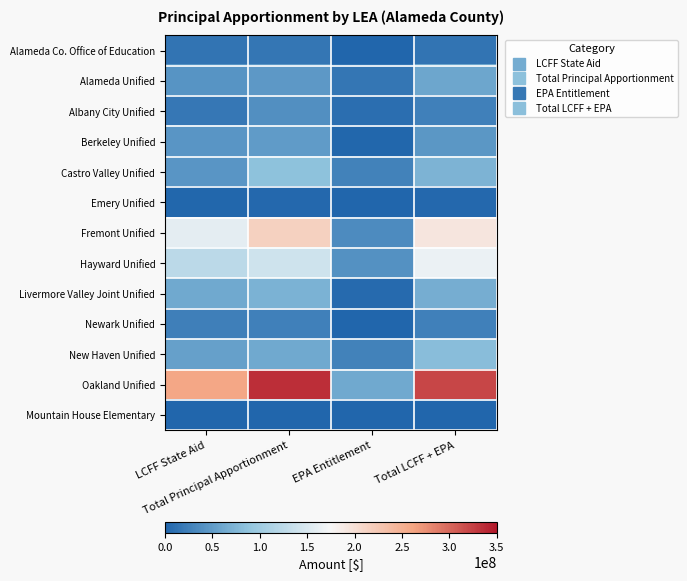

Reading left to right, extract all data points from this chart.

Alameda Co. Office of Education: LCFF State Aid=13699523	Total Principal Apportionment=15548439	EPA Entitlement=35648	Total LCFF + EPA=13735171
Alameda Unified: LCFF State Aid=42754209	Total Principal Apportionment=47603754	EPA Entitlement=16048288	Total LCFF + EPA=58802497
Albany City Unified: LCFF State Aid=16680365	Total Principal Apportionment=38479834	EPA Entitlement=8722220	Total LCFF + EPA=25402585
Berkeley Unified: LCFF State Aid=44360116	Total Principal Apportionment=49400690	EPA Entitlement=1786398	Total LCFF + EPA=46146514
Castro Valley Unified: LCFF State Aid=44910184	Total Principal Apportionment=84872902	EPA Entitlement=27001076	Total LCFF + EPA=71911260
Emery Unified: LCFF State Aid=2669250	Total Principal Apportionment=3398090	EPA Entitlement=122418	Total LCFF + EPA=2791668
Fremont Unified: LCFF State Aid=158884880	Total Principal Apportionment=215563724	EPA Entitlement=34840558	Total LCFF + EPA=193725438
Hayward Unified: LCFF State Aid=123761909	Total Principal Apportionment=139726387	EPA Entitlement=40420956	Total LCFF + EPA=164182865
Livermore Valley Joint Unified: LCFF State Aid=61712961	Total Principal Apportionment=69892732	EPA Entitlement=4338104	Total LCFF + EPA=66051065
Newark Unified: LCFF State Aid=24212214	Total Principal Apportionment=25069638	EPA Entitlement=1005160	Total LCFF + EPA=25217374
New Haven Unified: LCFF State Aid=54441107	Total Principal Apportionment=61715049	EPA Entitlement=26234384	Total LCFF + EPA=80675491
Oakland Unified: LCFF State Aid=258414985	Total Principal Apportionment=335470253	EPA Entitlement=61559738	Total LCFF + EPA=319974723
Mountain House Elementary: LCFF State Aid=196668	Total Principal Apportionment=250923	EPA Entitlement=3894	Total LCFF + EPA=200562